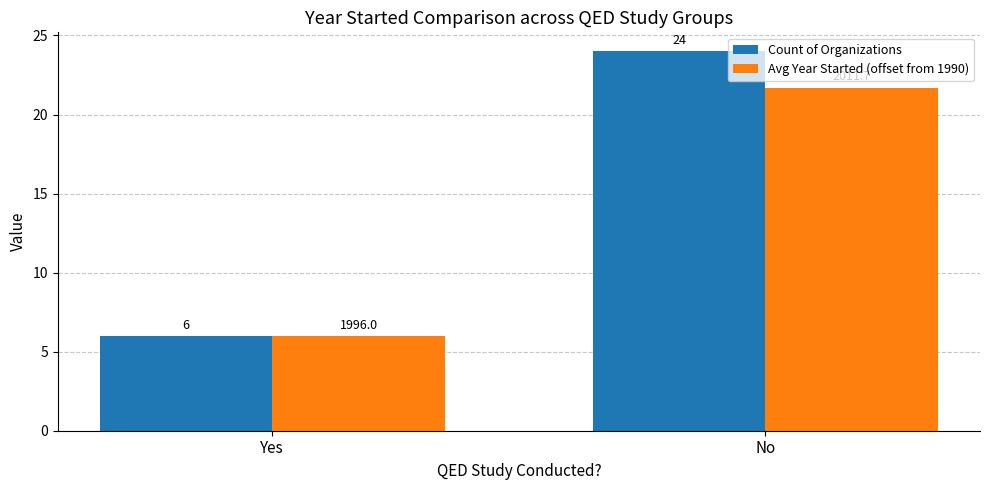

True or false: Count of Organizations has a value of 24.0 at No.

True